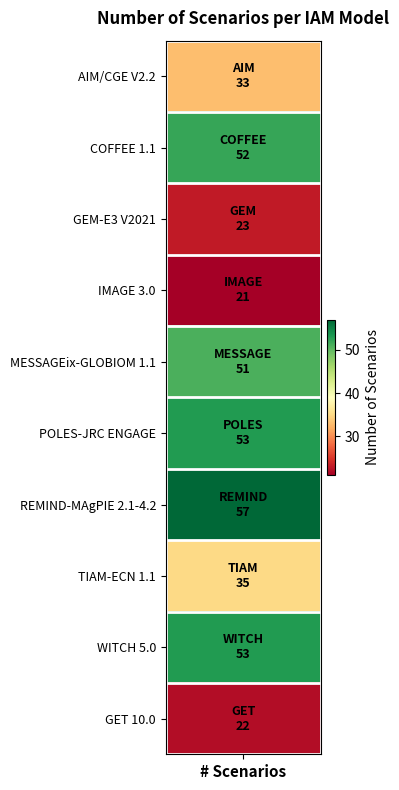

The value at 9 is 22. True or false?

True